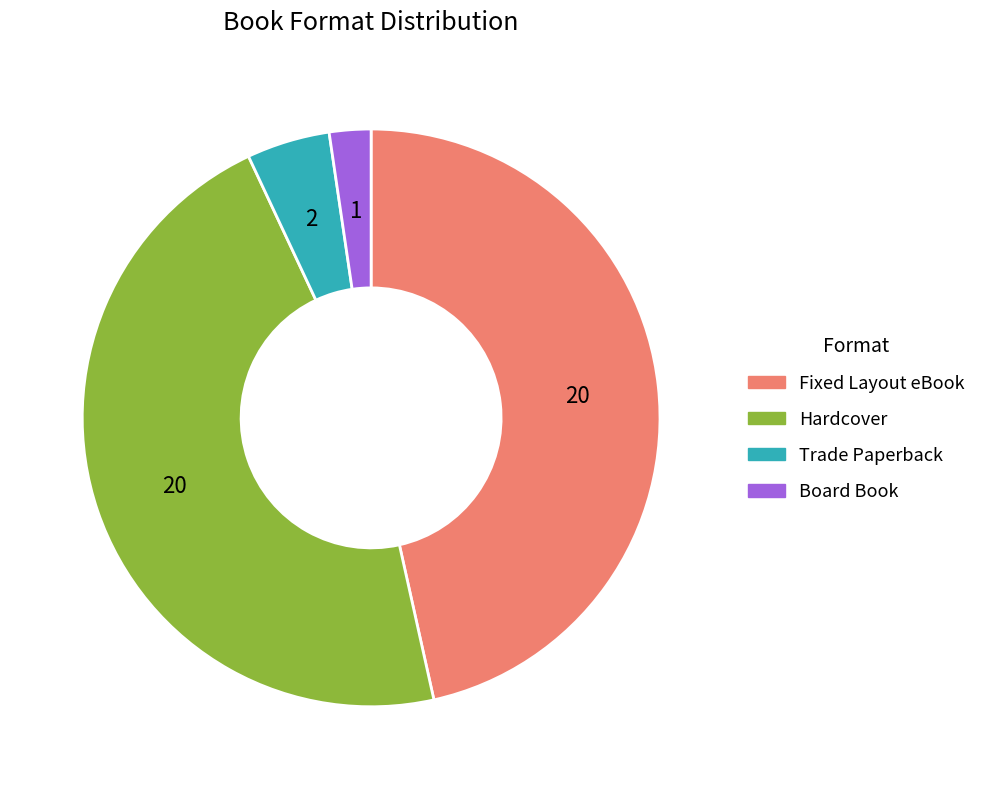

True or false: Board Book accounts for 2% of the total.

True